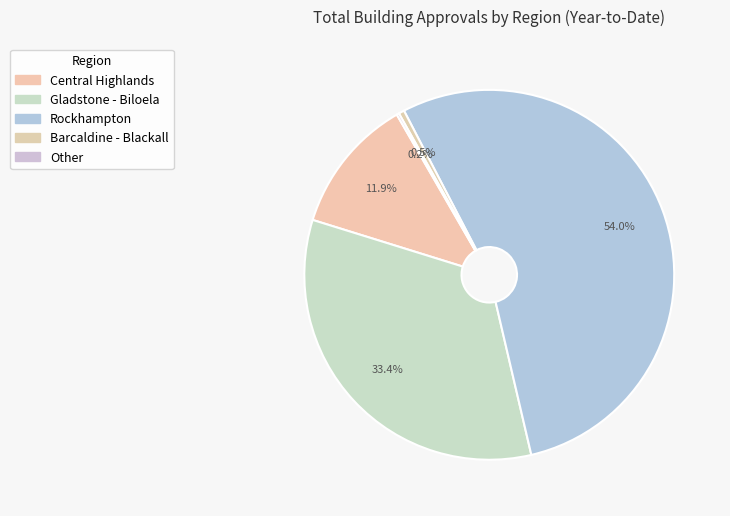

To the nearest percent, what is the average slice percentage?

20%